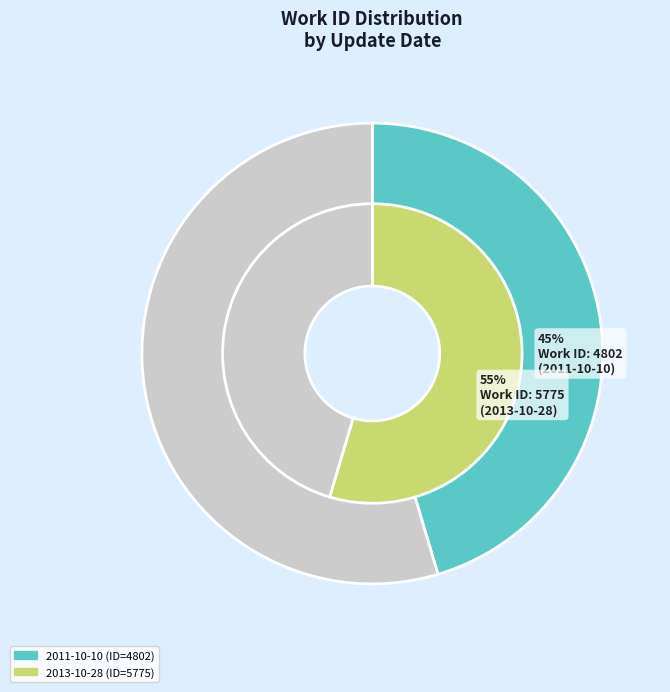

Is it true that 2011-10-10 16:35:58 UTC is 45% of the pie?

True